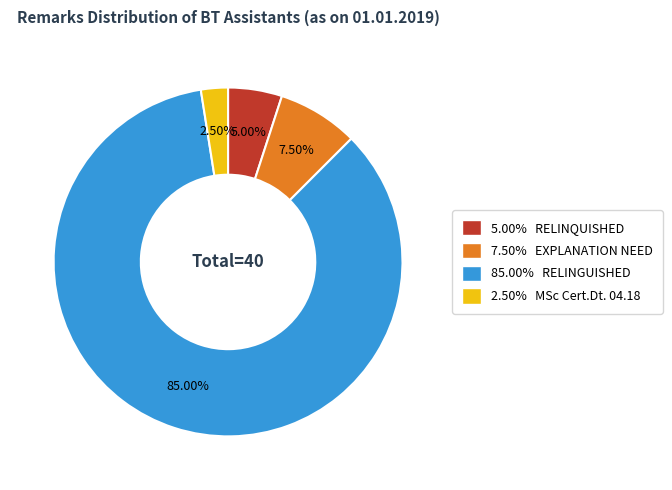

Between 7.50% EXPLANATION NEED and 85.00% RELINGUISHED, which is larger?

85.00% RELINGUISHED